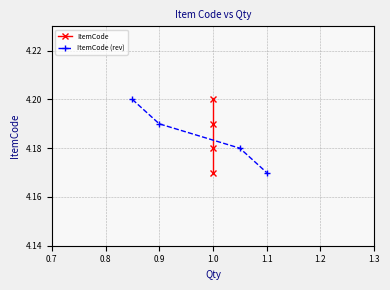

Count the ItemCode (rev) values in the range 4 to 5.

4